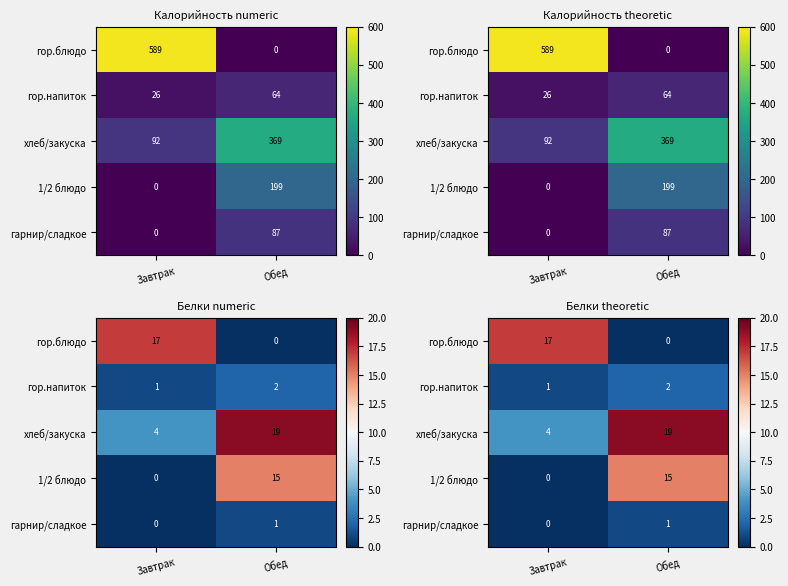

List the labels in order of хлеб/закуска value, largest first.

Обед, Завтрак